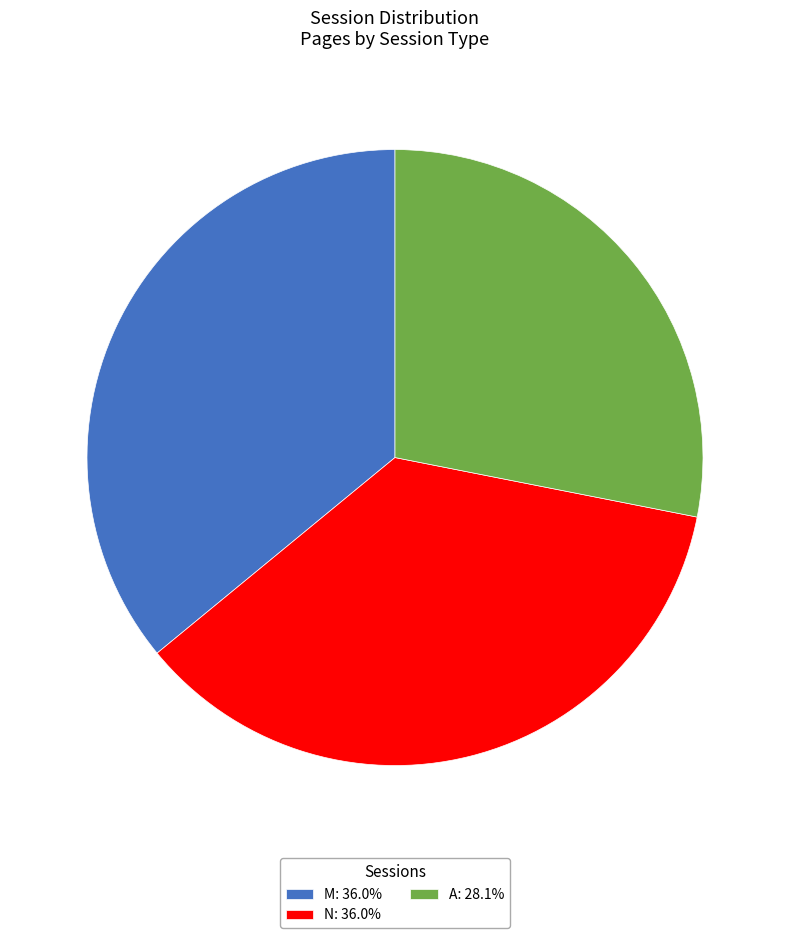

The N slice represents 36% of the pie. True or false?

True